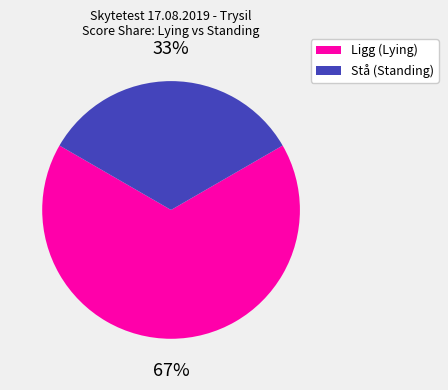

Is there a majority slice in this chart?

Yes